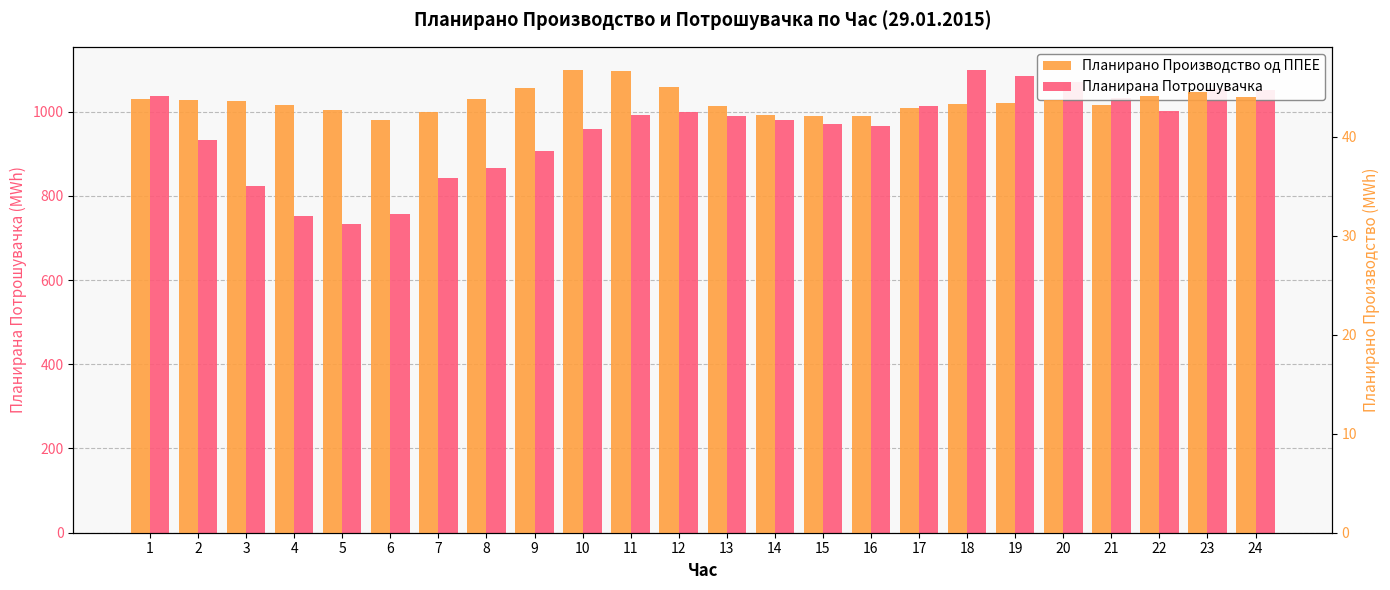

What is the greatest value displayed?

1098.8